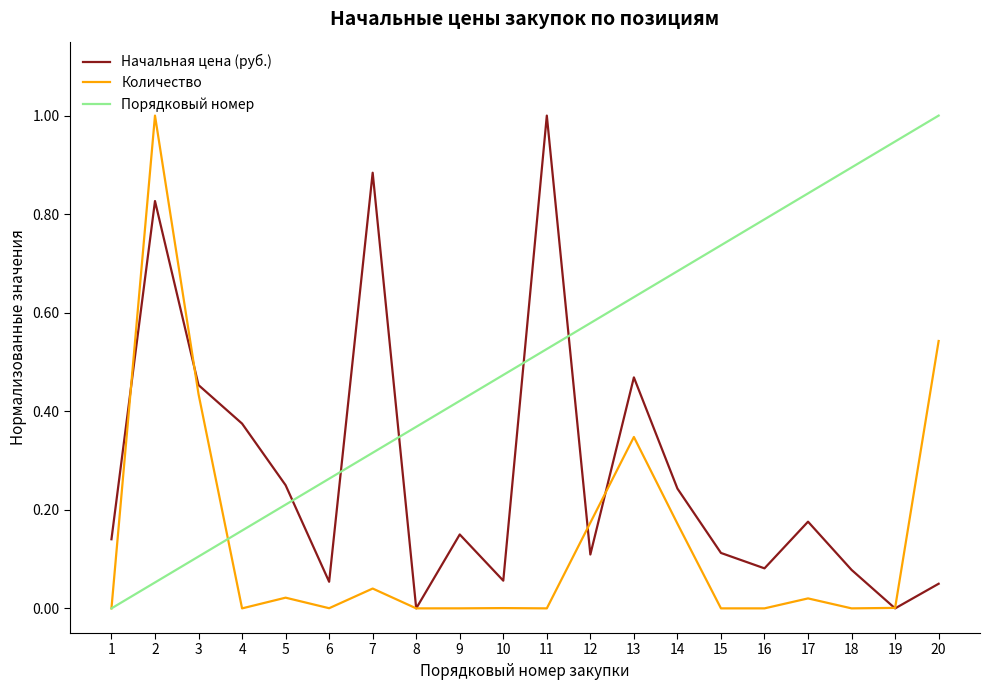

After their last crossing, which series has the higher values: Количество or Начальная цена (руб.)?

Количество